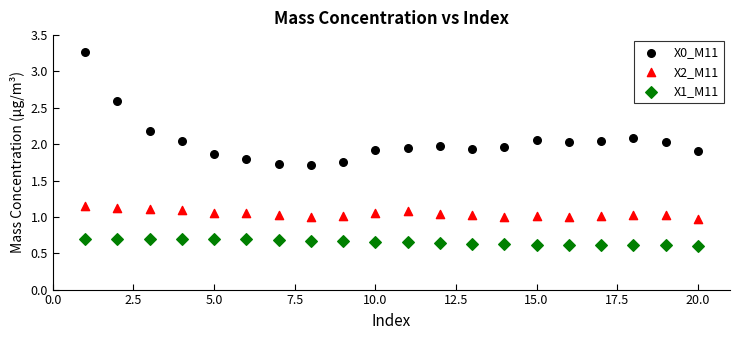

Which series reaches the maximum Y coordinate?

X0_M11